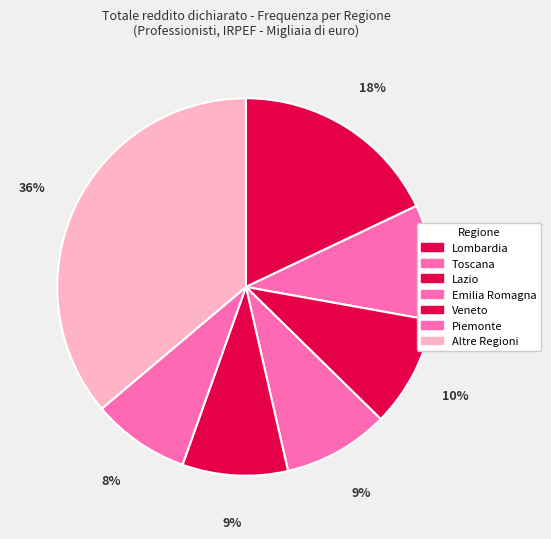

Count the number of slices in the pie.

7